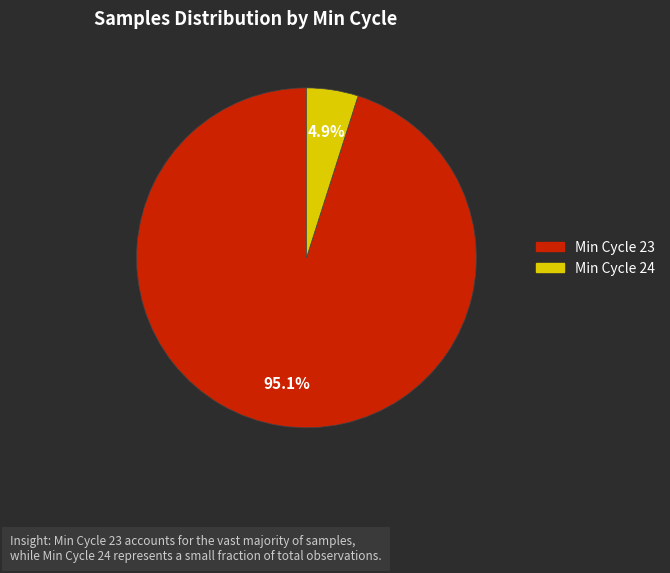

Is there any slice that represents more than half of the pie?

Yes